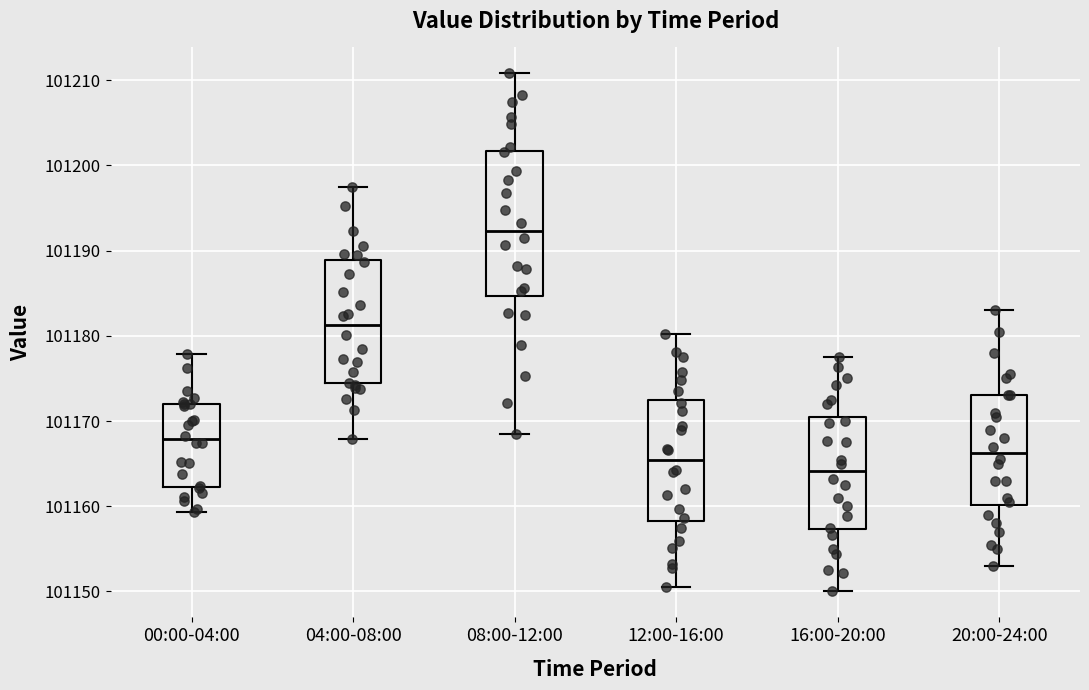

Where does the upper whisker of the box for 04:00-08:00 end on the y-axis? The values are not printed on the chart, so give them approximately, as read against the axis.

101197